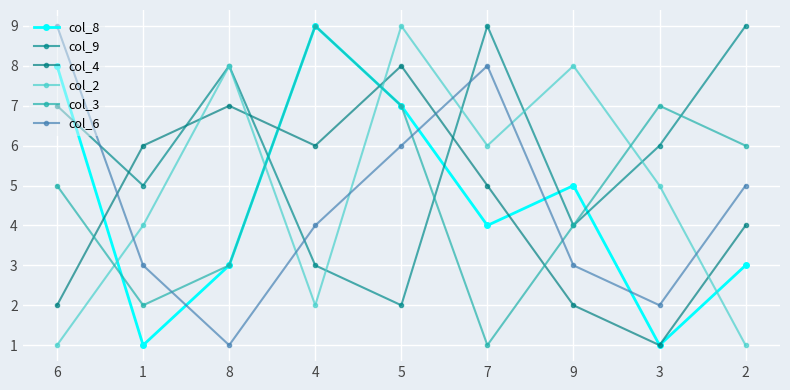

What is the label of the 7th point from the left?

9